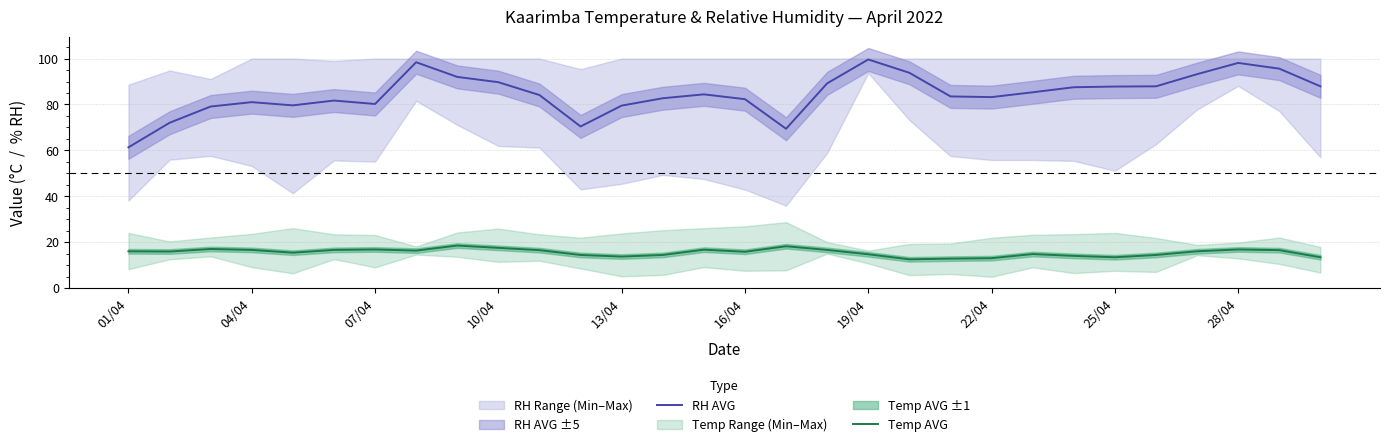

The value of RH AVG at 16 is 118.2. True or false?

False